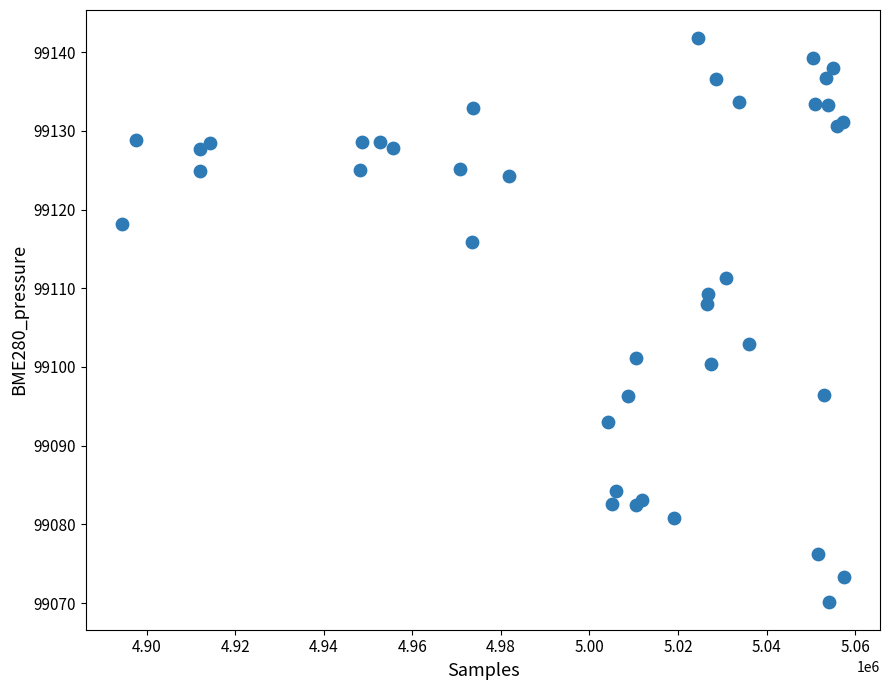

What Y value in the scatter plot is closest to 99105?

99102.9